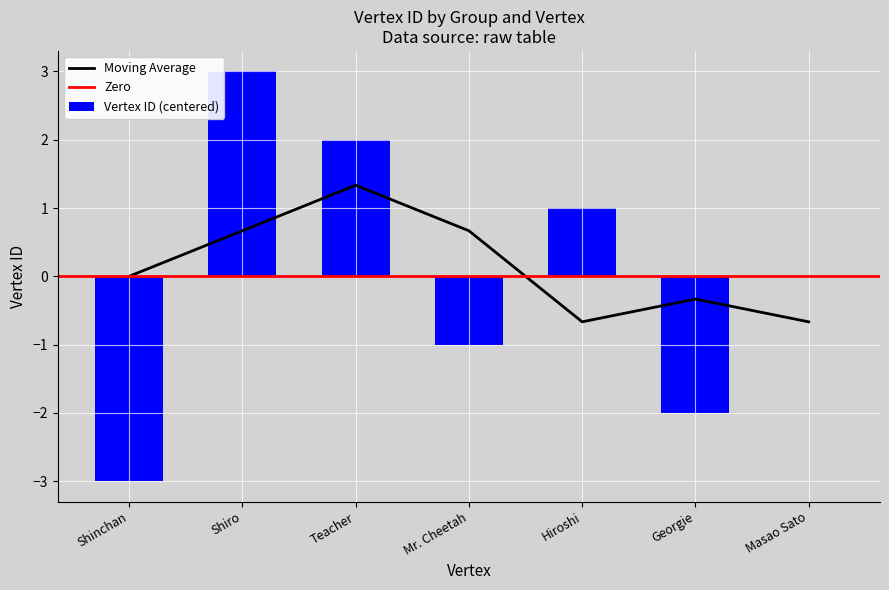

Reading right to left, what are all the values shown in this chart?

0	-2	1	-1	2	3	-3